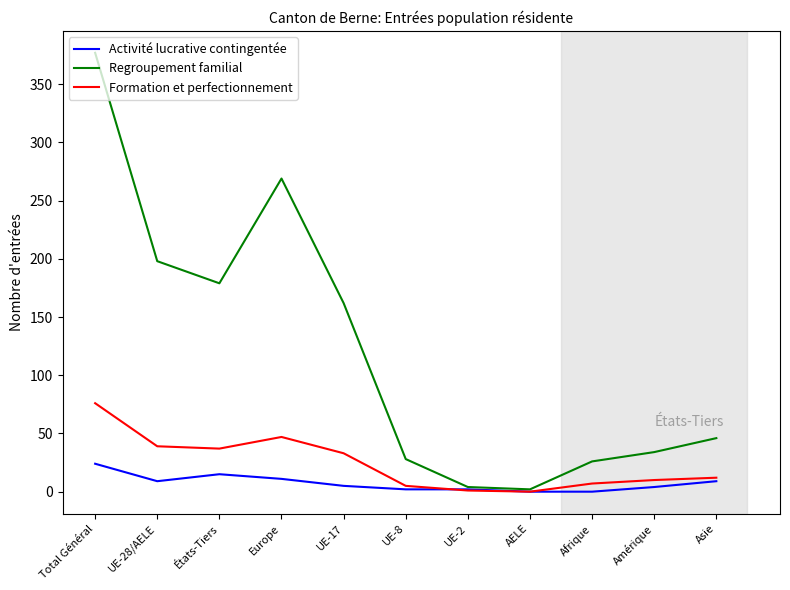

What is the highest value of the Formation et perfectionnement series?

76